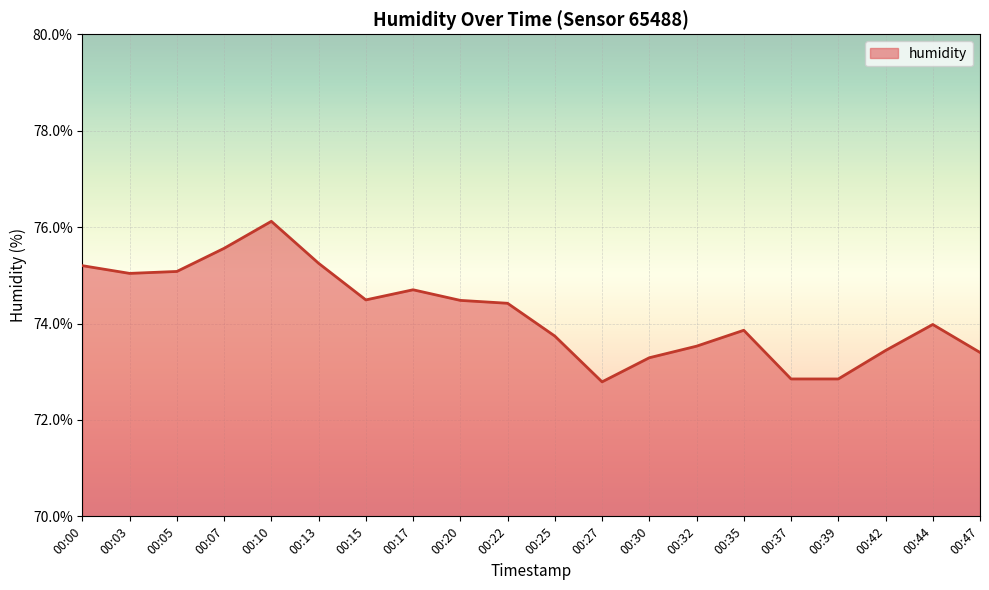

How many lines are shown in the chart?

1